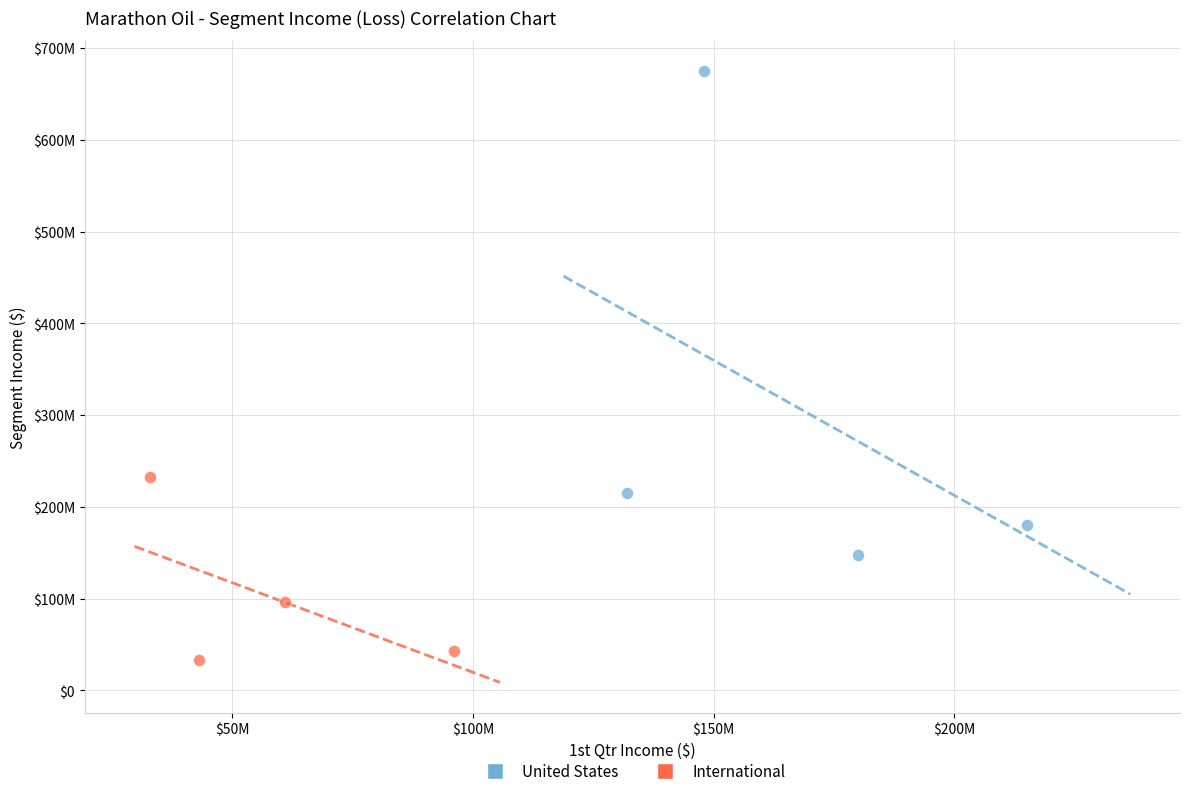

Which series has the widest spread of Y values?

United States